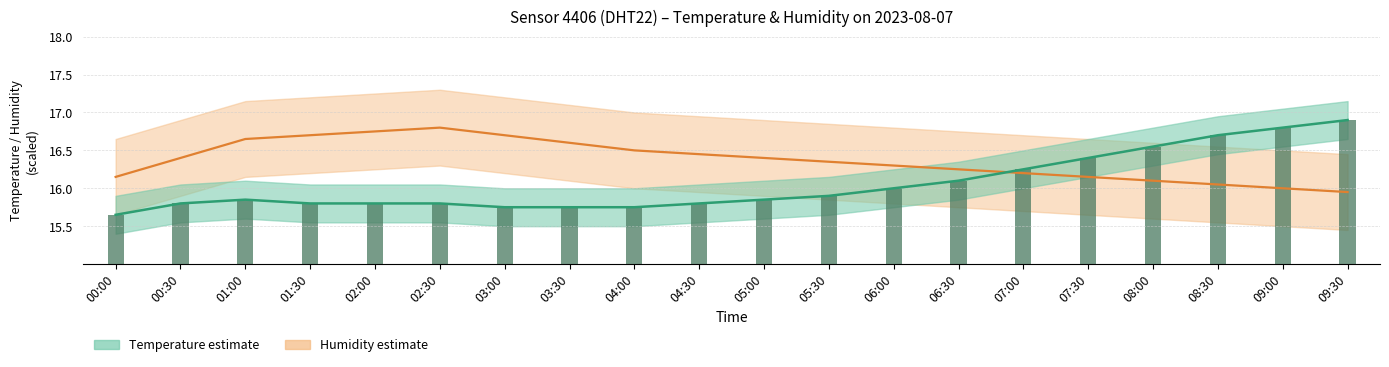

Rank the series at 04:00 from highest to lowest value.

humidity, temperature